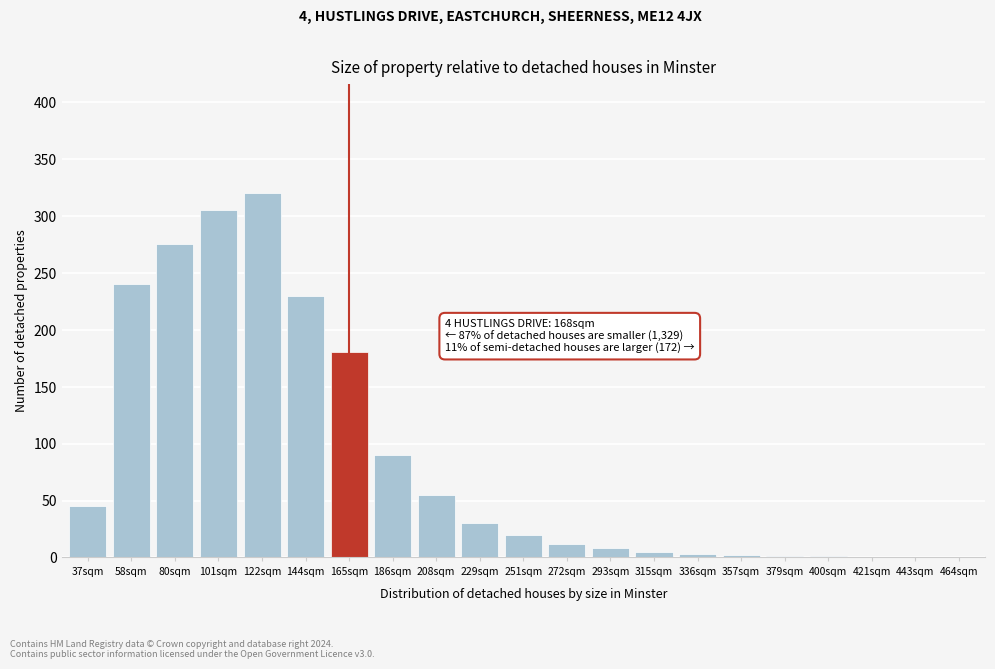

Read the value at 144sqm.

230